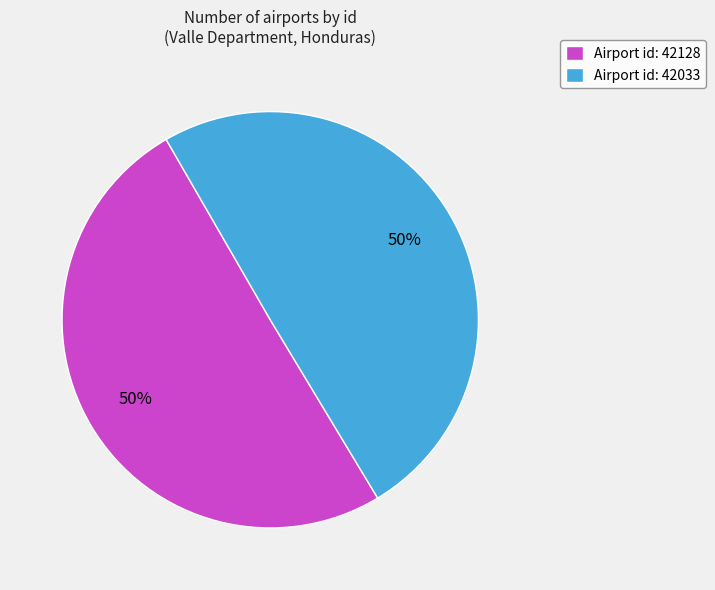

To the nearest percent, what is the combined percentage of Airport id: 42033 and Airport id: 42128?

100%